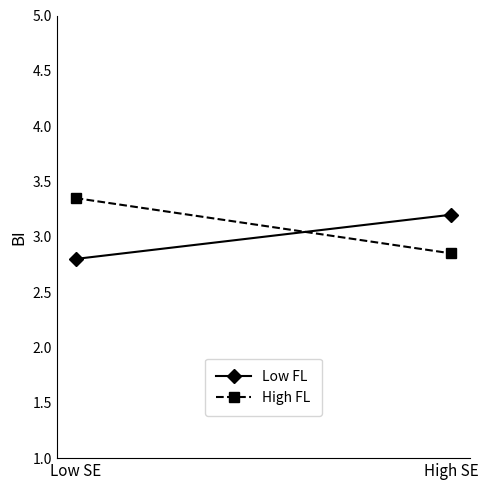

Between Low SE and High SE, which series saw the biggest shift?

High FL